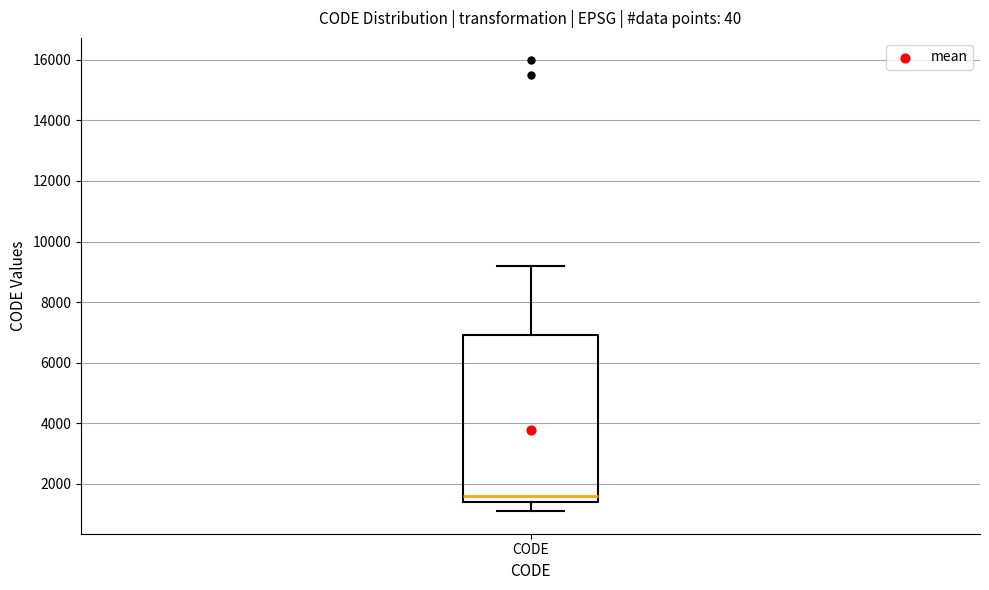

Read this box plot against the y-axis: the position of the median line, the range covered by the box, and the ends of both whiskers. The values are not printed on the chart, so give them approximately, as read against the axis.

median 1600, box 1400 to 6800, whiskers 1200 to 9200